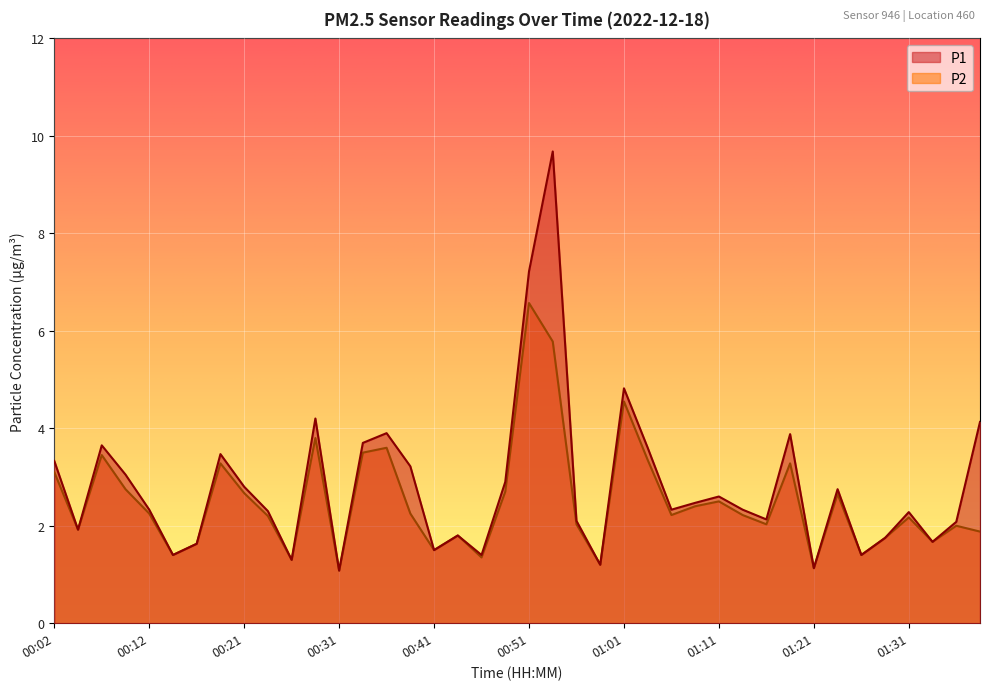

Where is the first local minimum for P2?

00:04